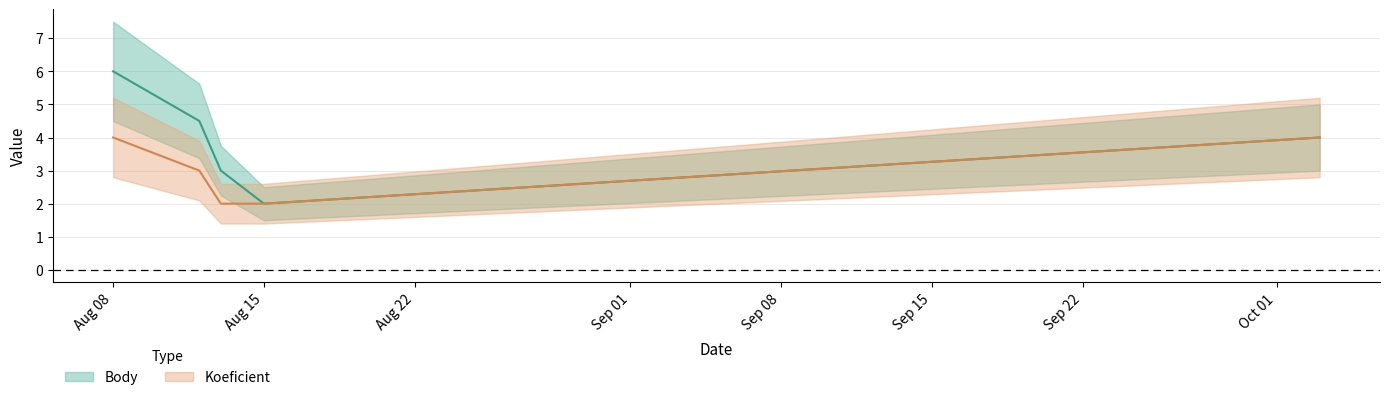

The value of Body at 2020-08-13 is 3.0. True or false?

True